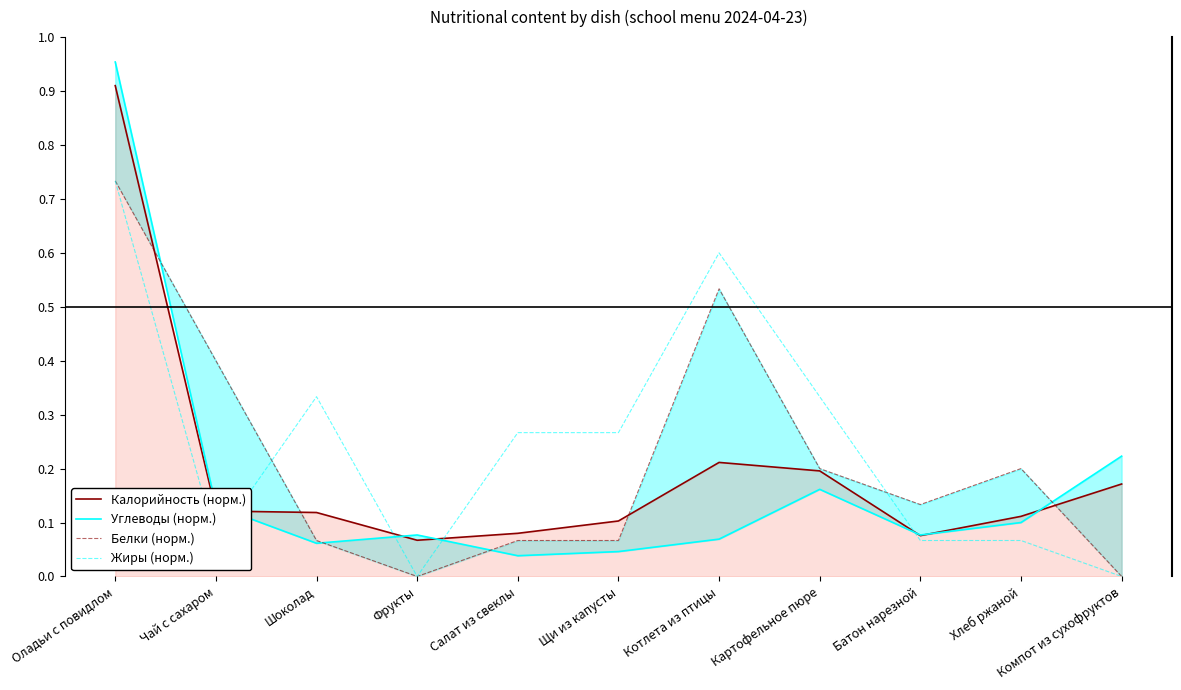

Is the value of Белки (норм.) at Щи из капусты greater than the value of Жиры (норм.) at Оладьи с повидлом?

No